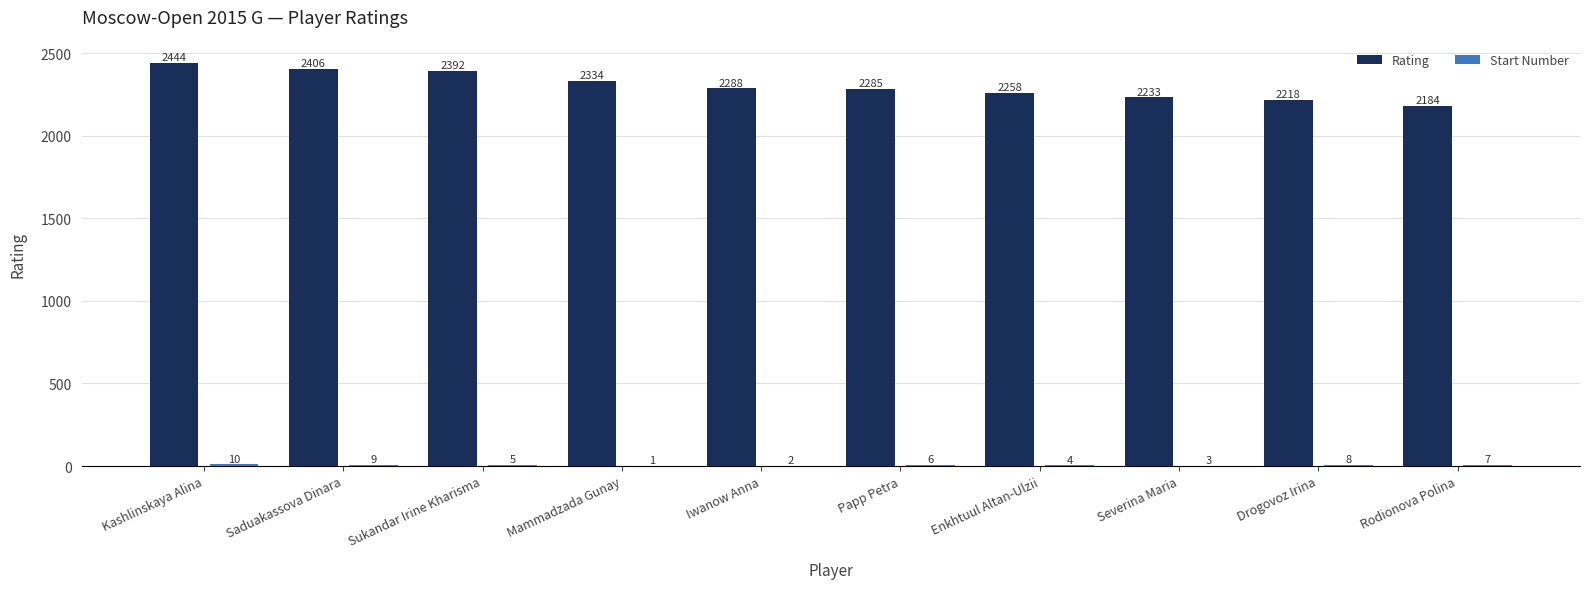

Where is Rating nearest to the value 2314?

Mammadzada Gunay